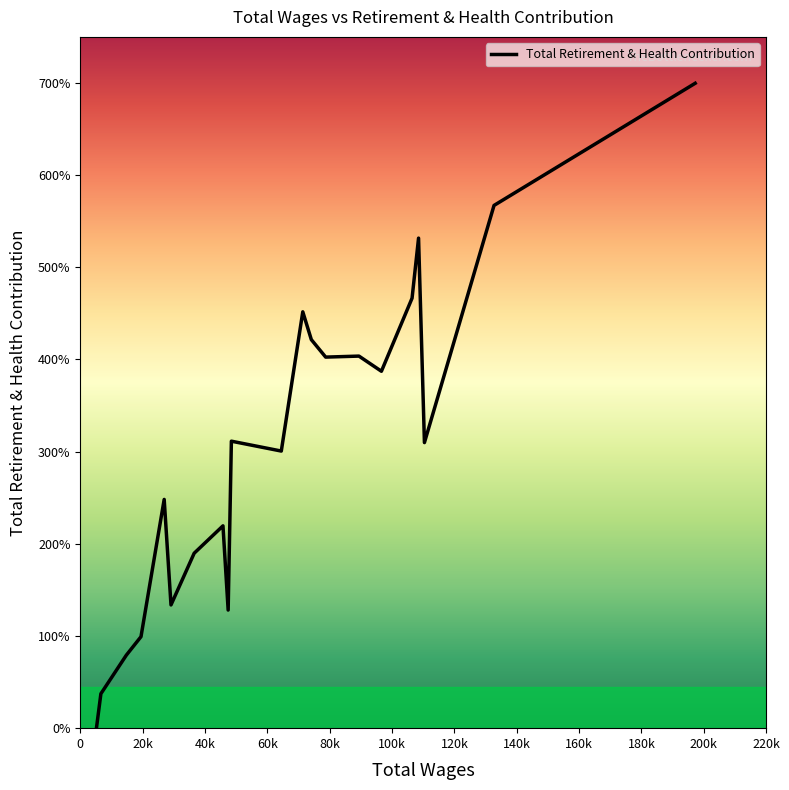

True or false: there are more than 1 points higher than both neighbors.

True